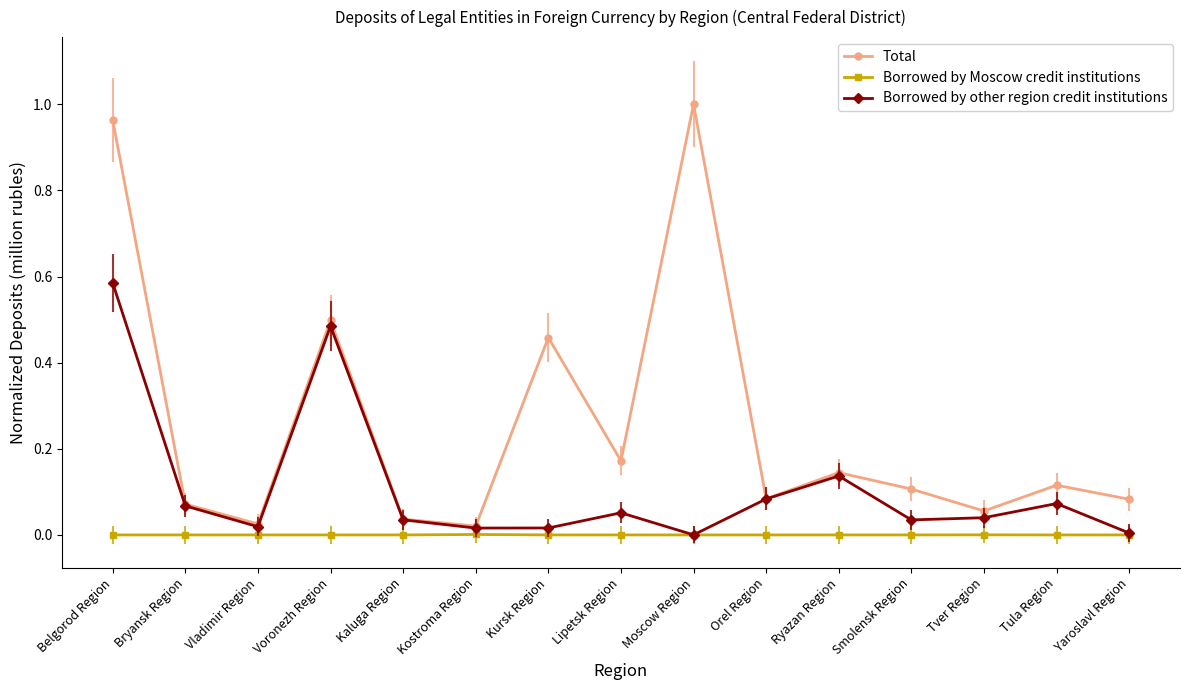

List the series in order of their overall mean, highest first.

Total, Borrowed by other region credit institutions, Borrowed by Moscow credit institutions